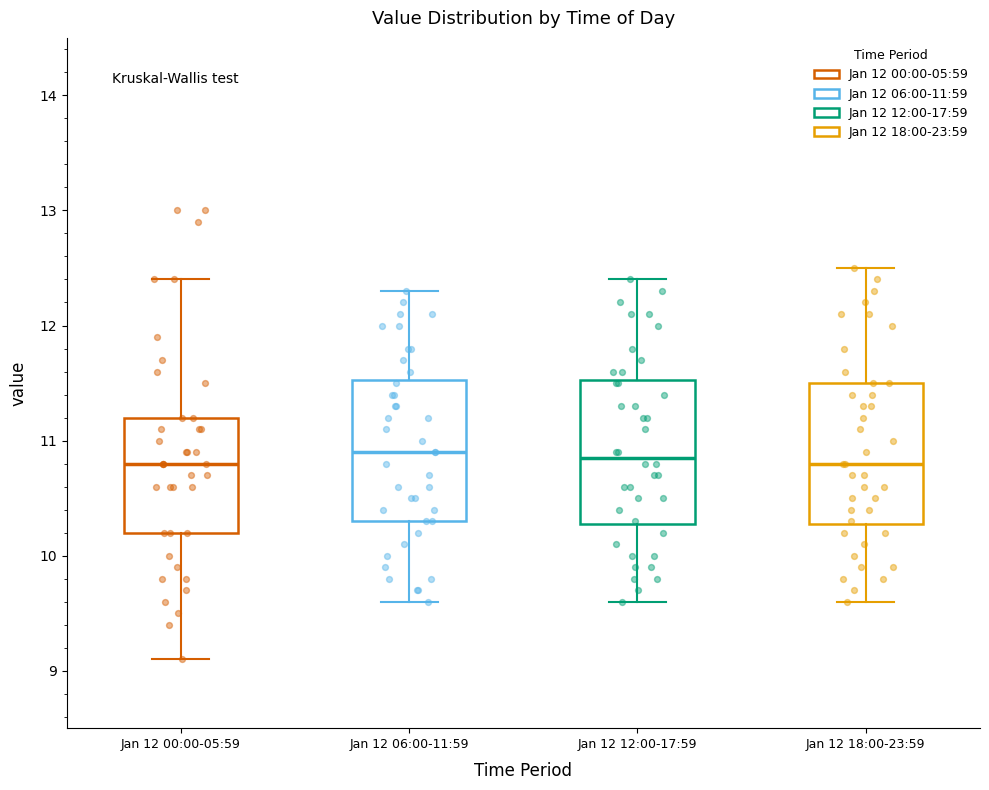

Reading left to right, read every box against the y-axis: the position of its median line, the range the box covers, and the ends of its whiskers. The values are not printed on the chart, so give them approximately, as read against the axis.

Jan 12 00:00-05:59: median 10.8, box 10.2 to 11.2, whiskers 9.1 to 12.4
Jan 12 06:00-11:59: median 10.9, box 10.3 to 11.5, whiskers 9.6 to 12.3
Jan 12 12:00-17:59: median 10.9, box 10.3 to 11.5, whiskers 9.6 to 12.4
Jan 12 18:00-23:59: median 10.8, box 10.3 to 11.5, whiskers 9.6 to 12.5